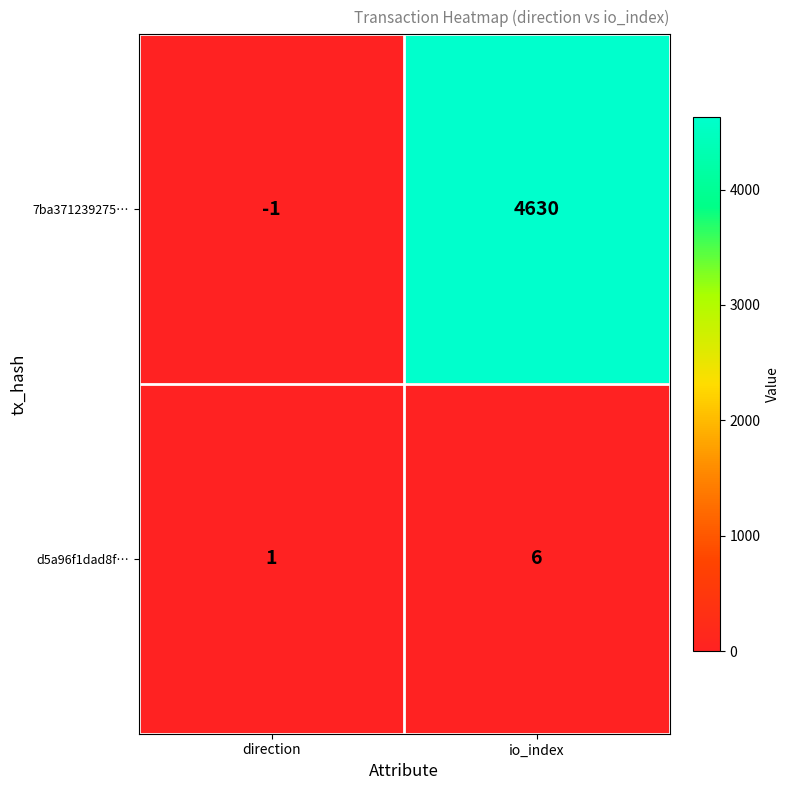

What is the sum of all d5a96f1dad8f… values?

7